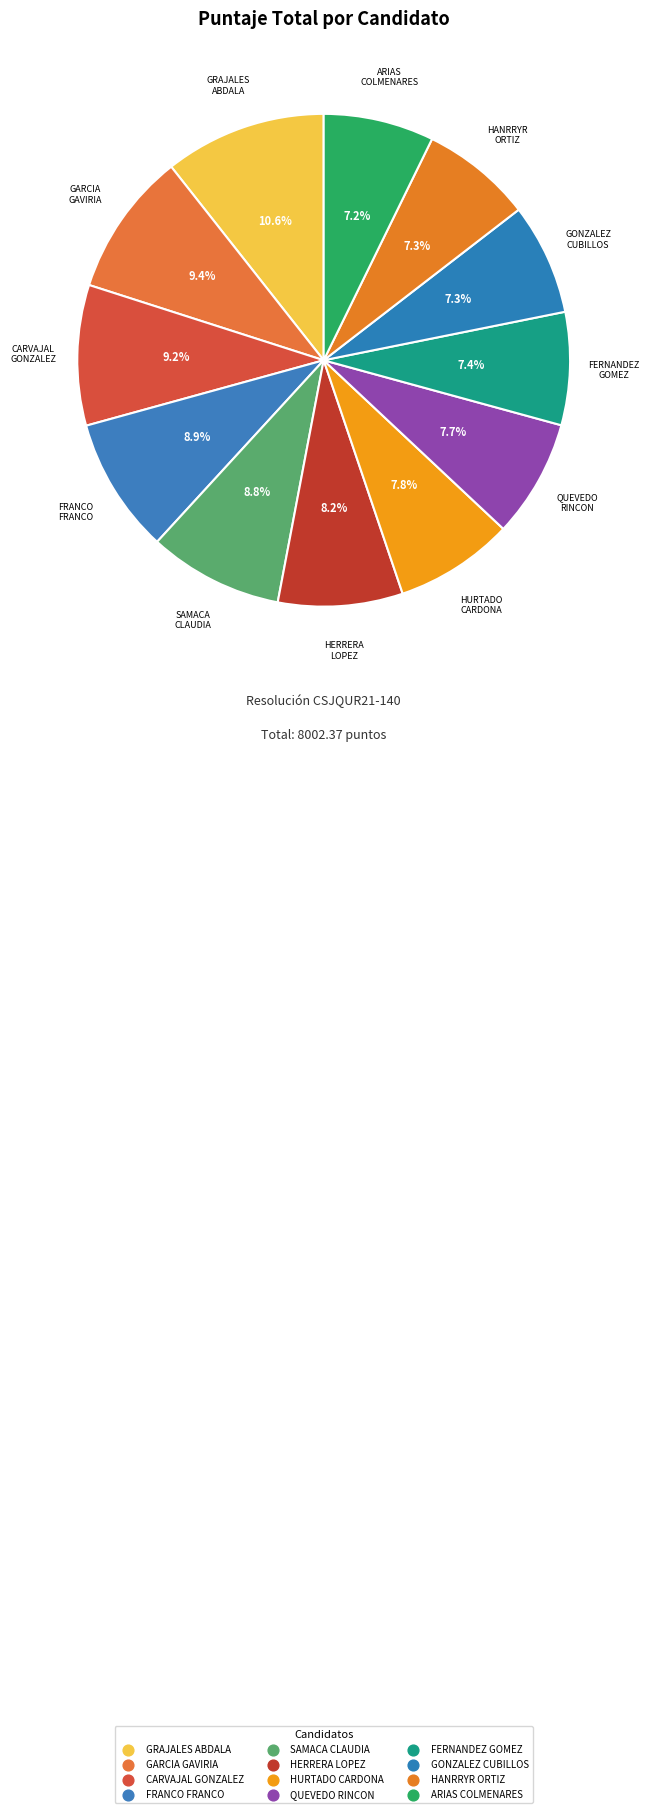

Count the number of slices in the pie.

12